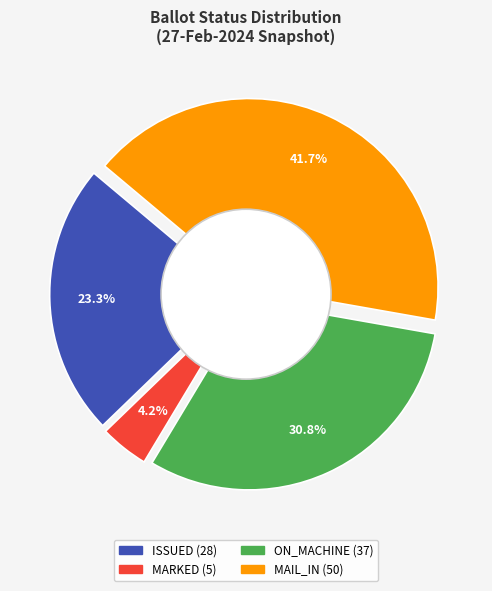

Is the sum of MARKED and ON_MACHINE greater than half?

No